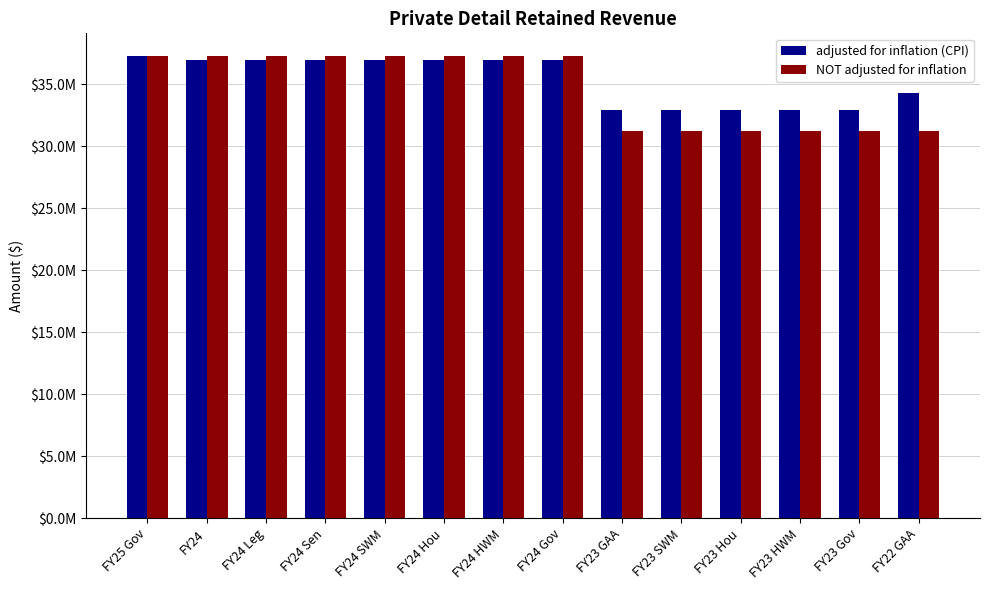

Reading right to left, what are all the values shown in this chart?

adjusted for inflation (CPI): 34286232	32912179	32912179	32912179	32912179	32912179	36923584	36923584	36923584	36923584	36923584	36923584	36923584	37250000
NOT adjusted for inflation: 31250000	31250000	31250000	31250000	31250000	31250000	37250000	37250000	37250000	37250000	37250000	37250000	37250000	37250000